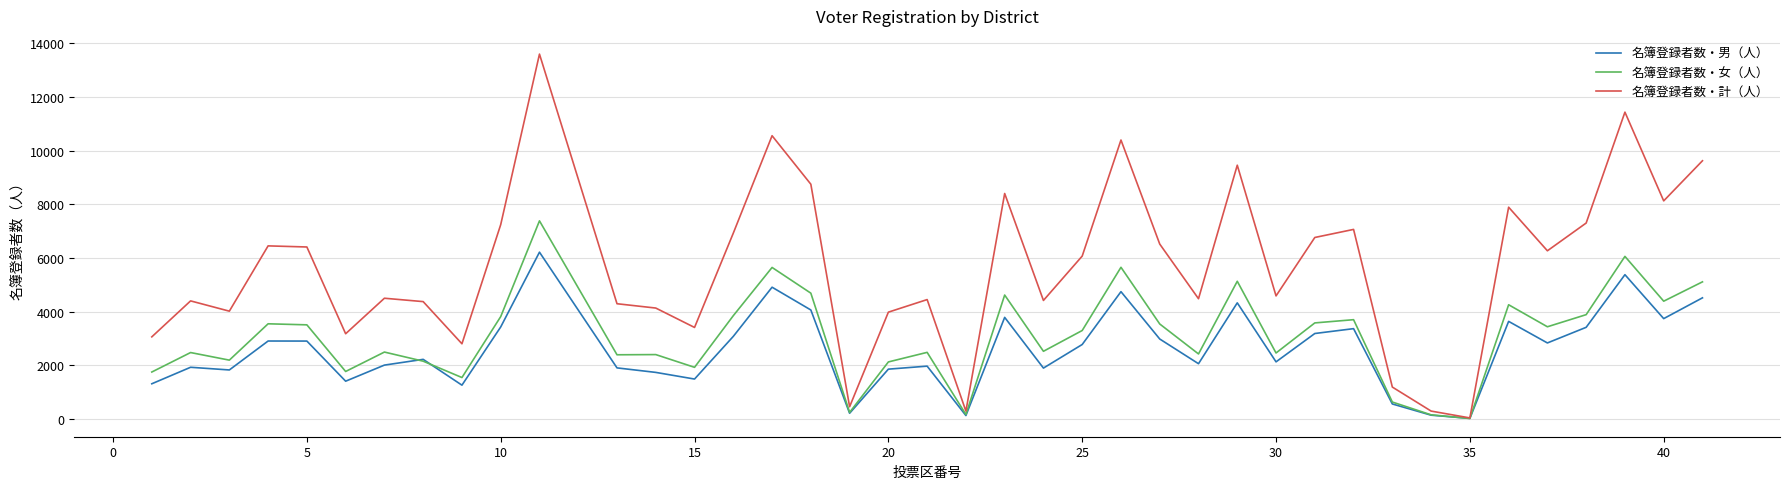

Rank the series by their maximum value, from highest to lowest.

名簿登録者数・計（人）, 名簿登録者数・女（人）, 名簿登録者数・男（人）